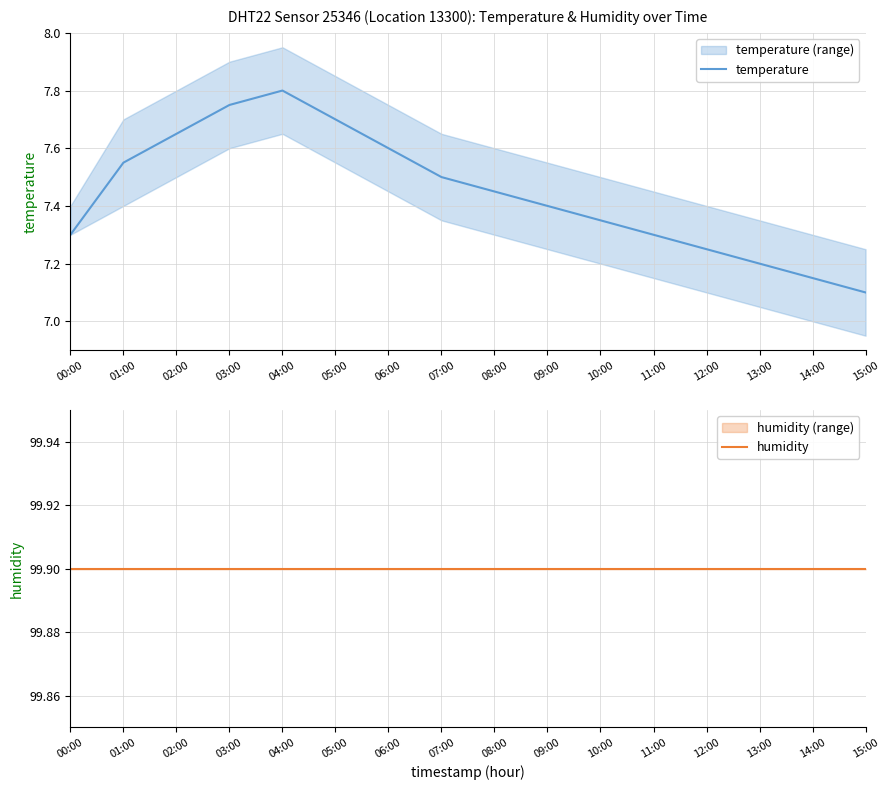

Which series changed the most between 10:00 and 14:00?

temperature